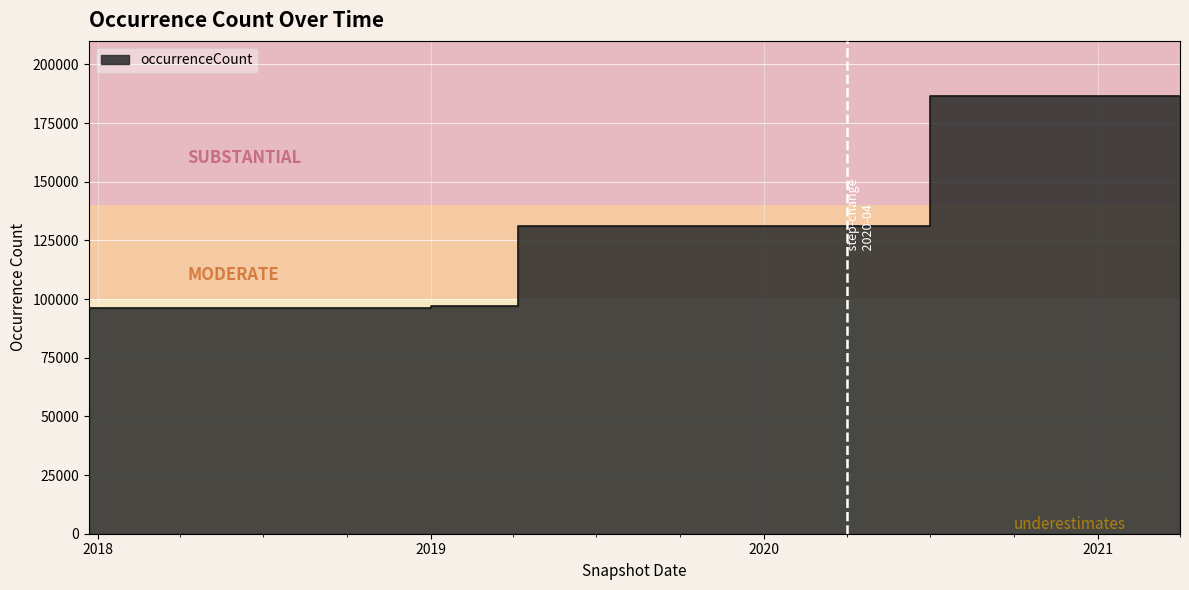

How many data points are less than 131083?

5